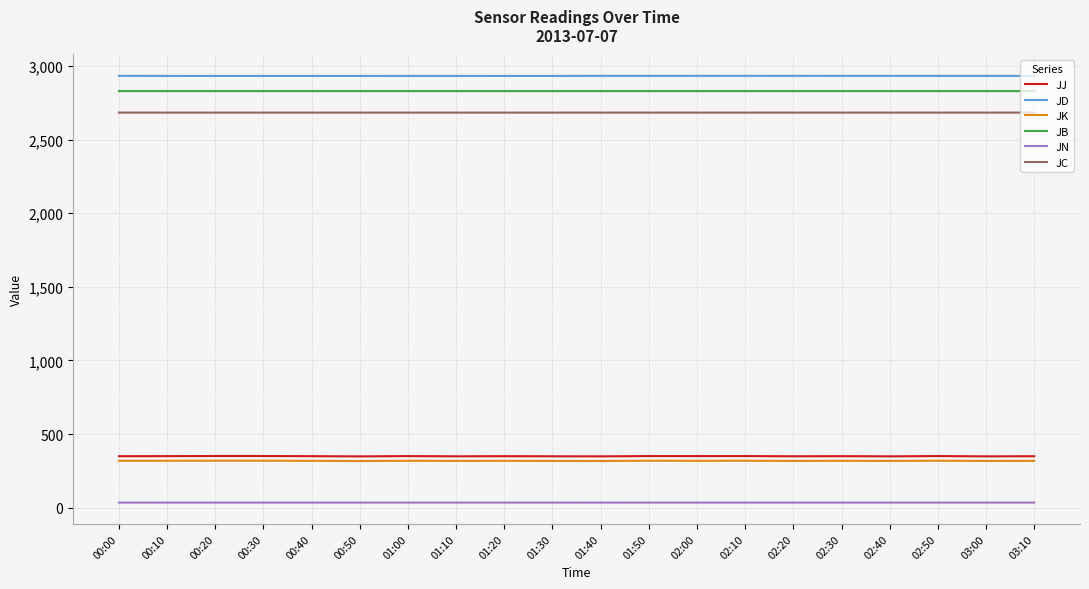

What is the lowest value of the JD series?

2933.1